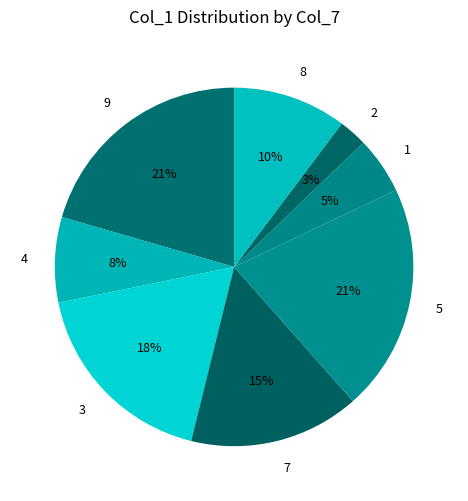

Combined, do 2 and 9 account for over 50%?

No